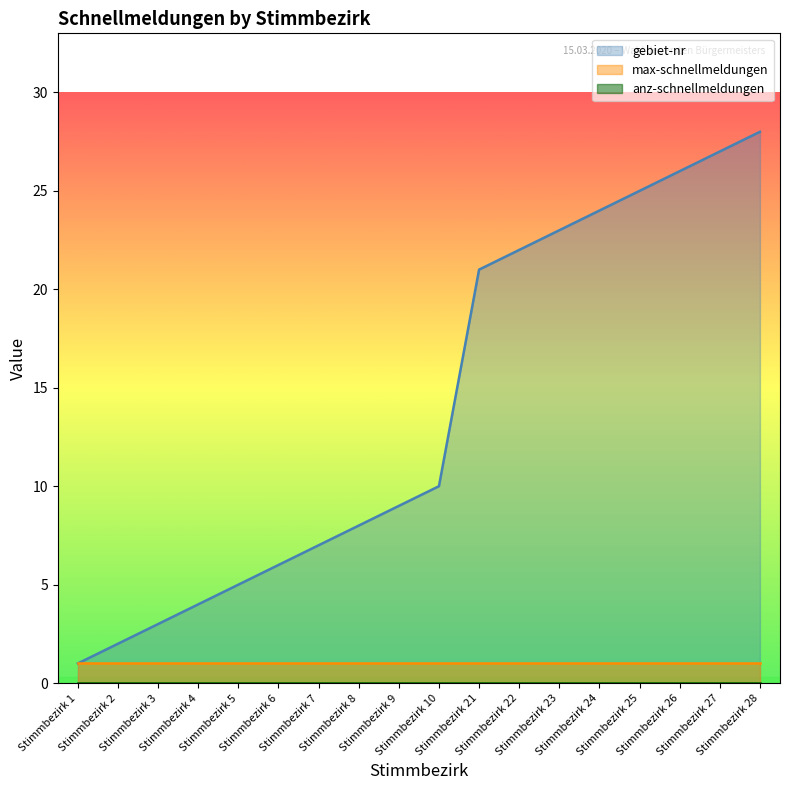

Which series has the largest total across all categories?

gebiet-nr